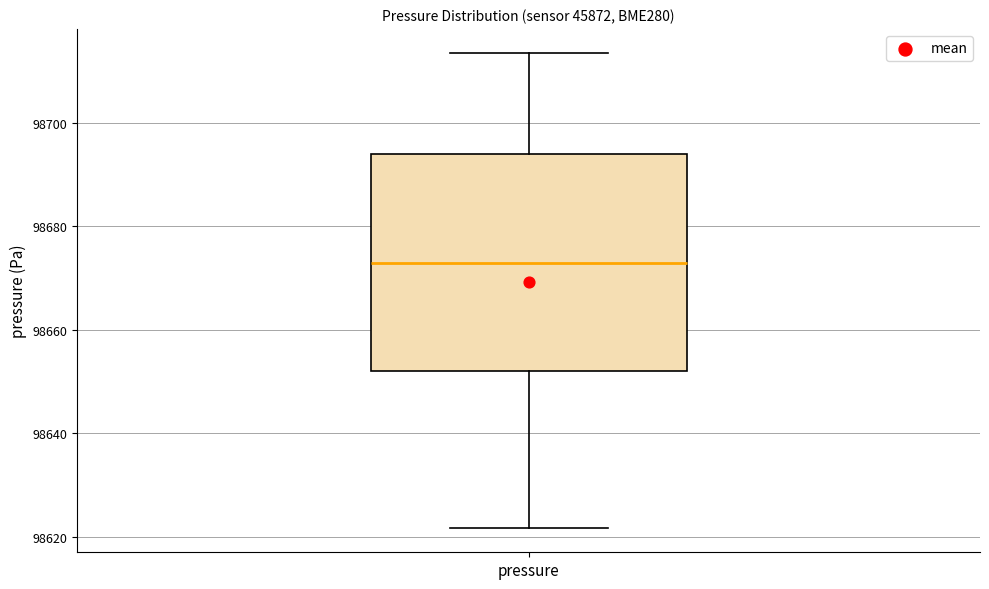

Where is the upper edge of the box for pressure on the y-axis? The values are not printed on the chart, so give them approximately, as read against the axis.

98694